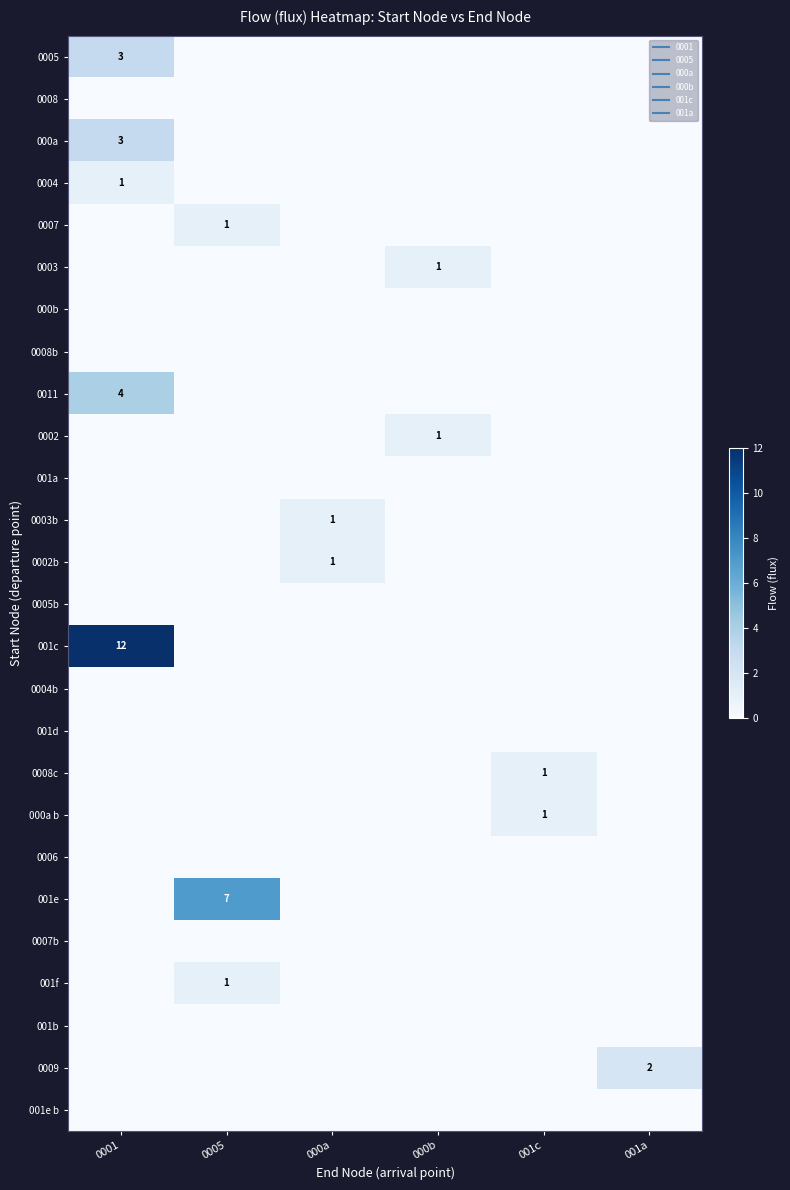

The value of 001e at 000b is 0. True or false?

True